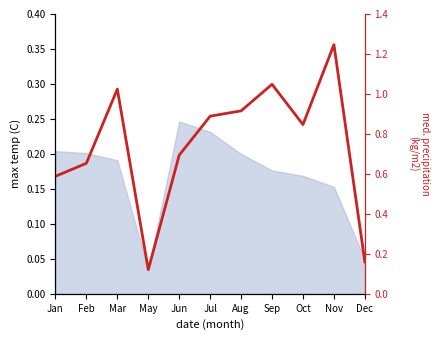

At which category does the data reach its first local peak?

Mar